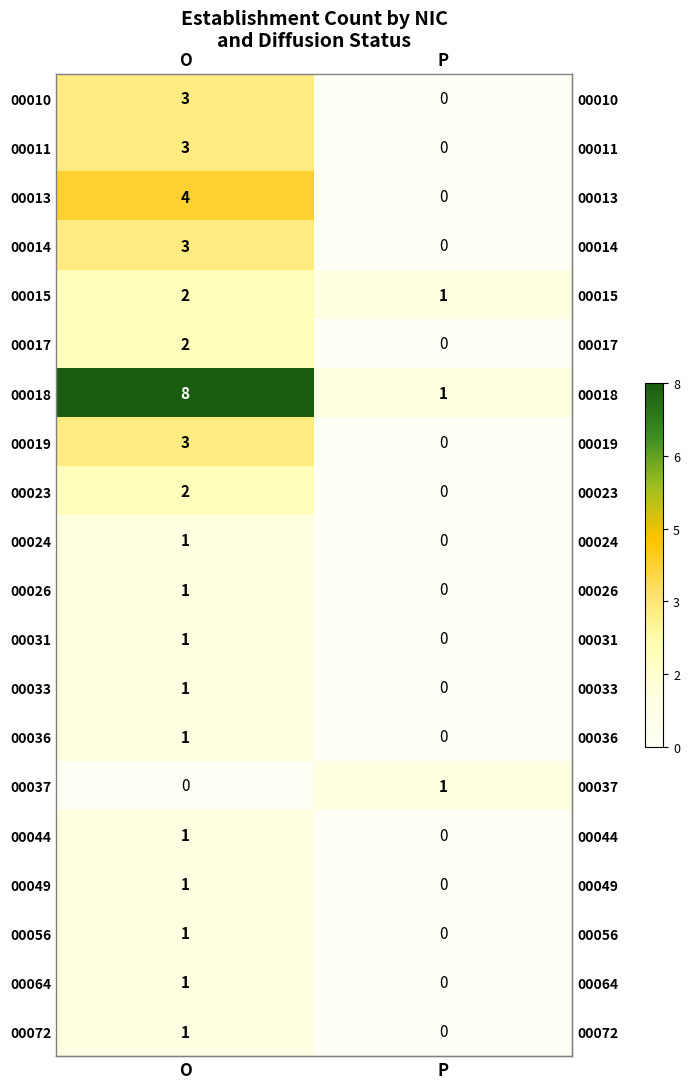

How many distinct data groups are displayed?

20